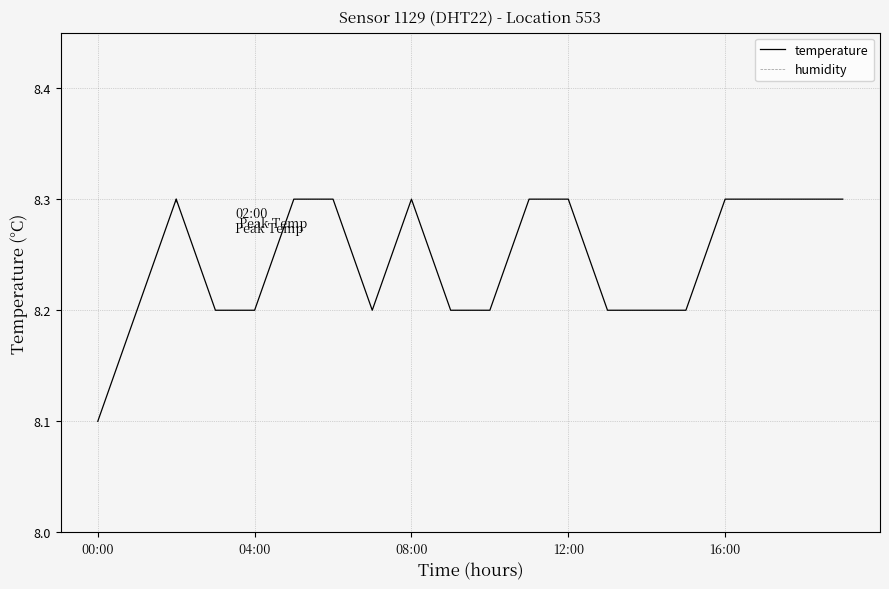

At how many categories does at least one series exceed 9?

20